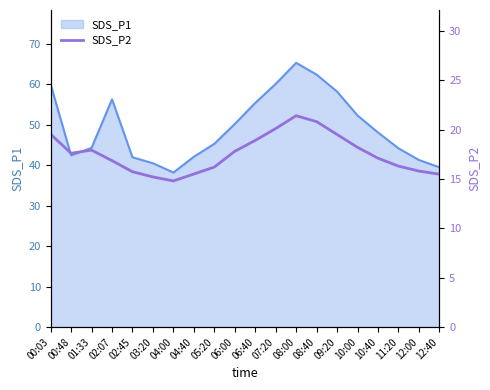

What is the label of the 10th point from the left?

06:00